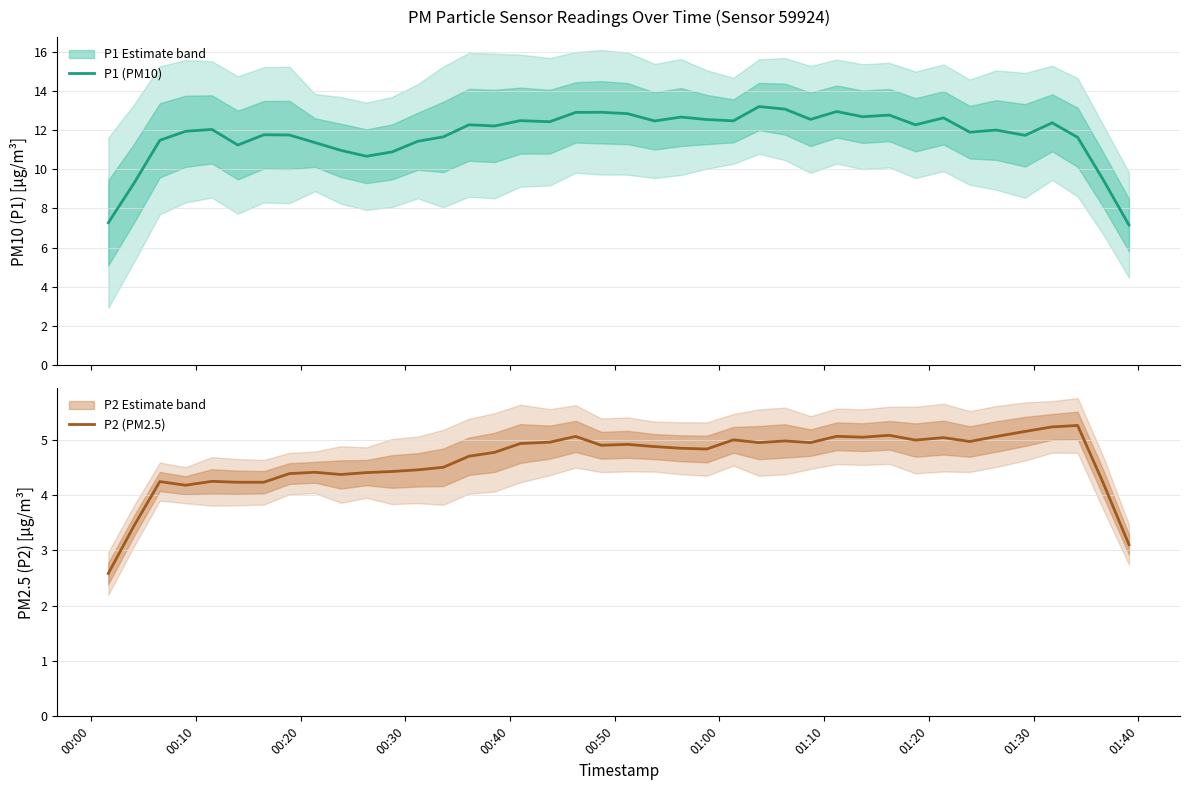

Which series has the largest total across all categories?

P1 (PM10)